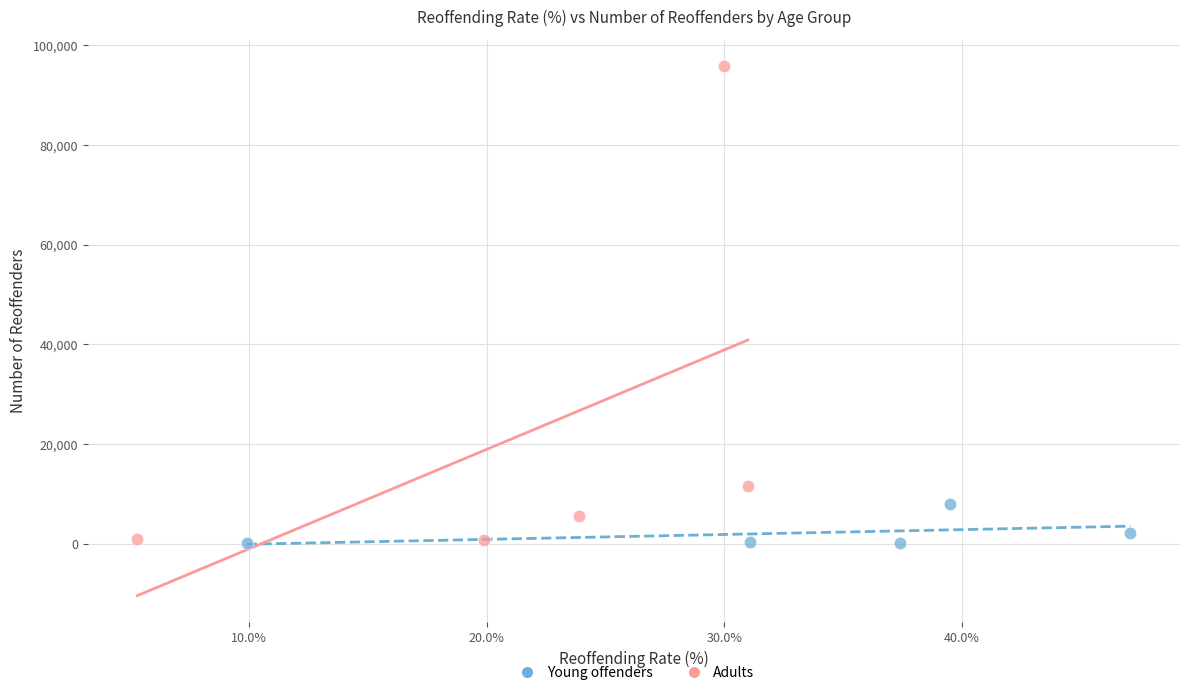

Which series reaches the maximum Y coordinate?

Adults